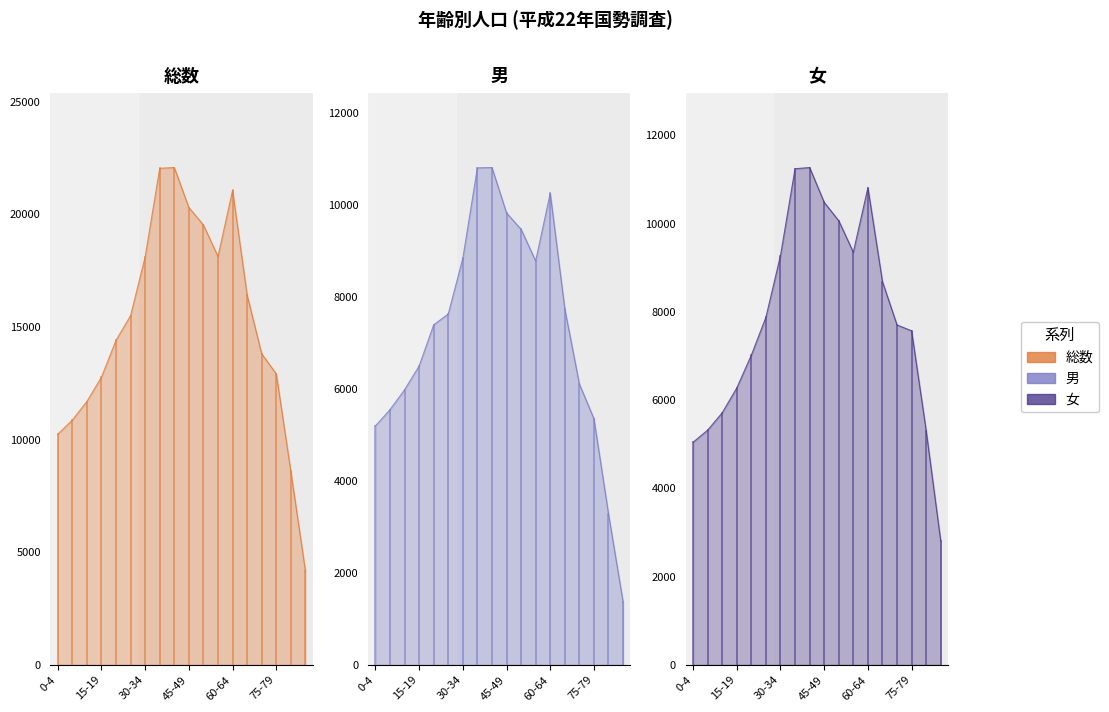

True or false: 総数 has a value of 22803 at 75-79.

False